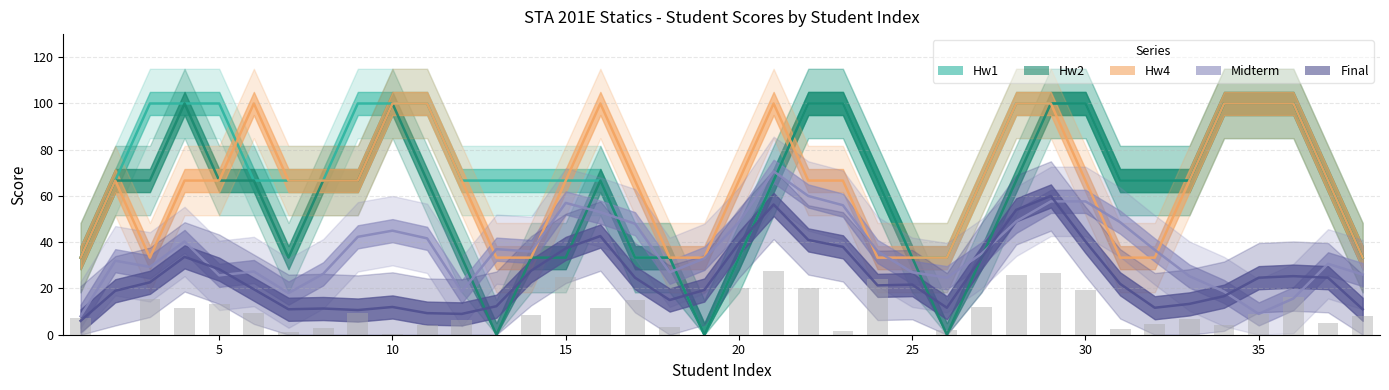

Does the chart contain any negative values?

No